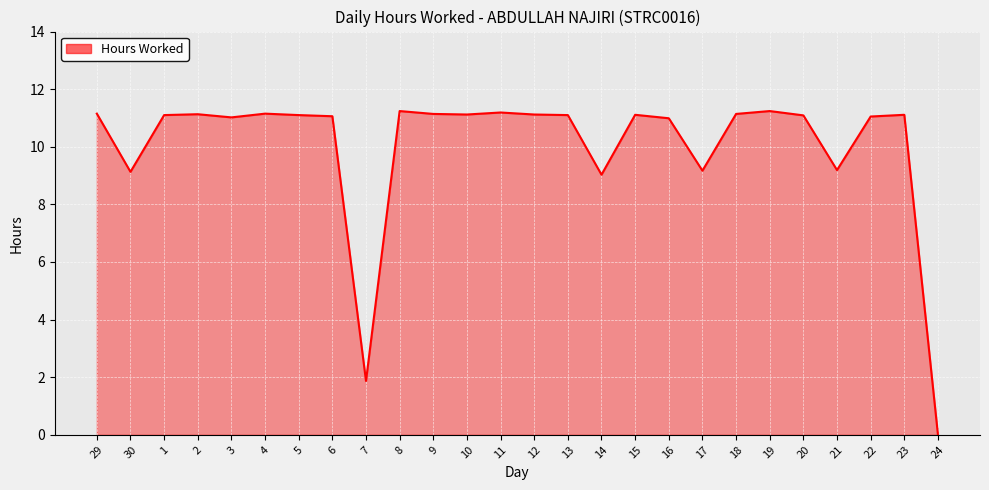

What is the difference between the second highest and minimum values?

11.2